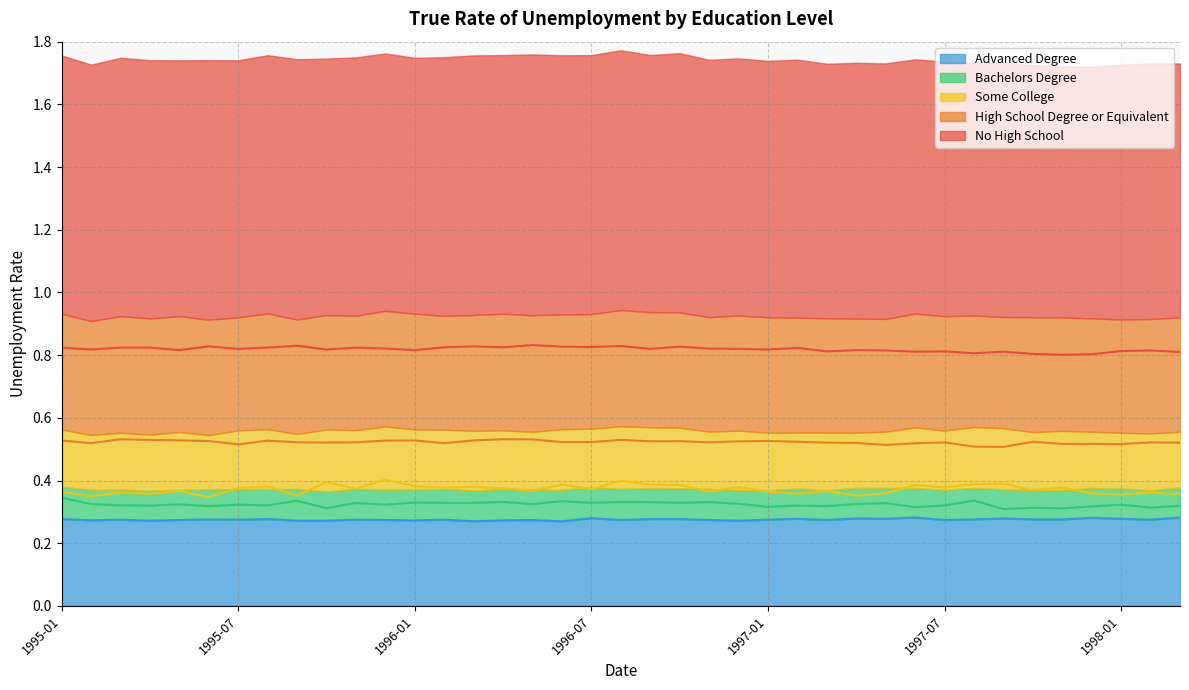

Does the chart display data point markers on the line(s)?

No